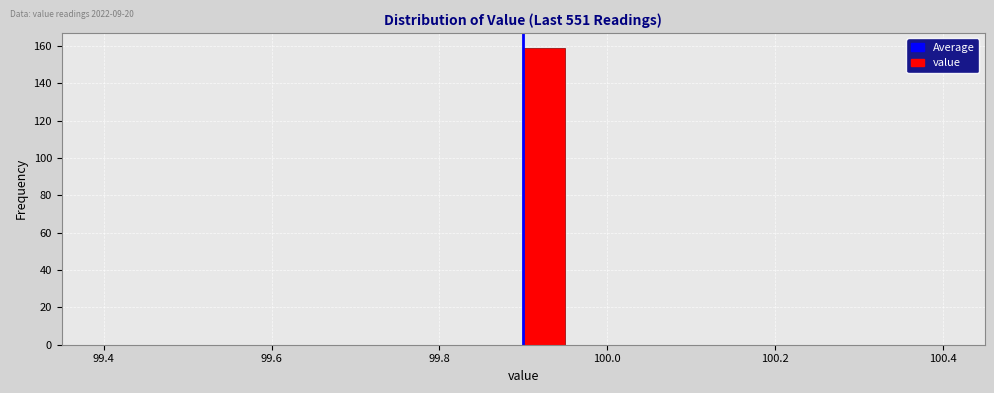

Around what value on the x-axis is the tallest bar? Give the approximate position of its centre, as read against the axis.

99.92